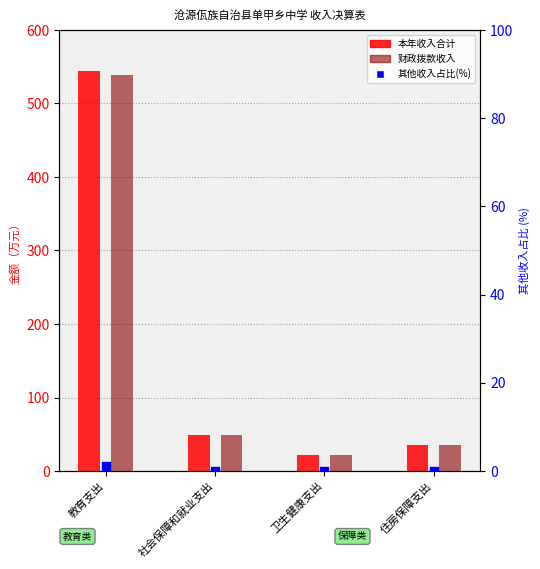

Which series contains the lowest Y value?

其他收入占比(%)